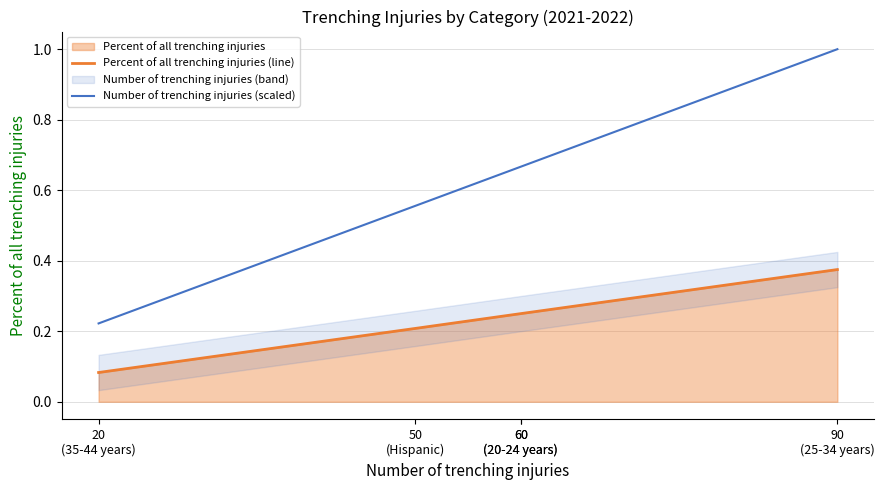

Is the value of Number of trenching injuries (scaled) at 90
(25-34 years) greater than the value of Percent of all trenching injuries (line) at 60
(20-24 years)?

Yes